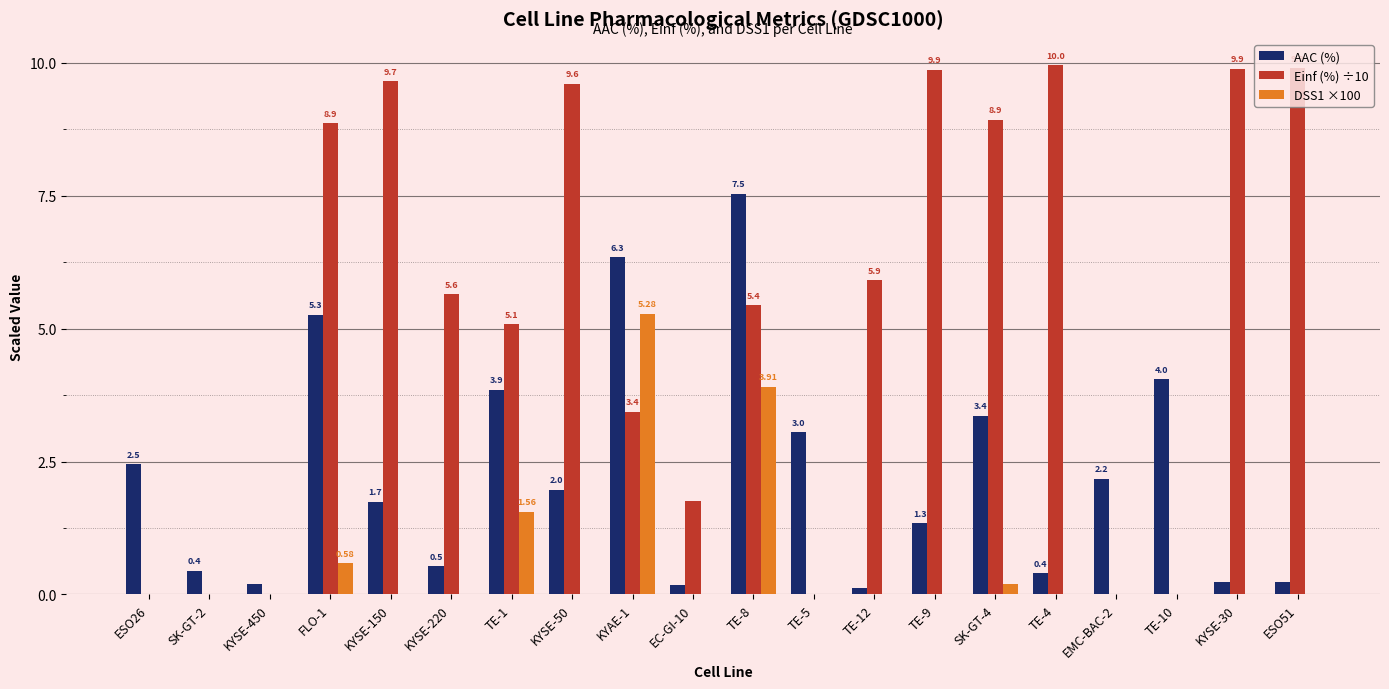

Which series changed the most between KYSE-150 and KYSE-220?

Einf (%) ÷10